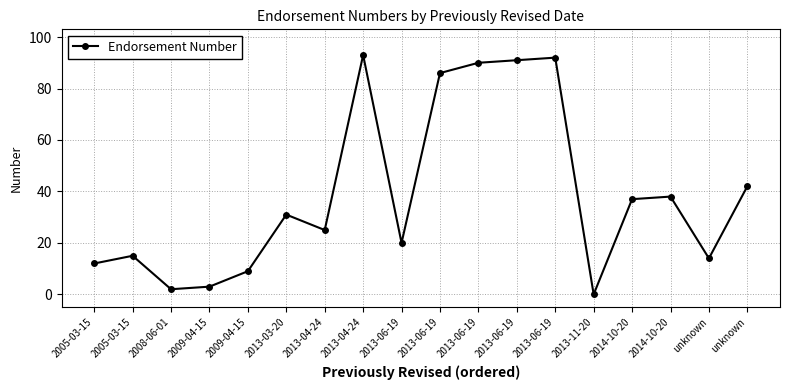

Rank the categories by value from highest to lowest.

2013-04-24, 2013-06-19, 2013-06-19, 2013-06-19, 2013-06-19, unknown, 2014-10-20, 2014-10-20, 2013-03-20, 2013-04-24, 2013-06-19, 2005-03-15, unknown, 2005-03-15, 2009-04-15, 2009-04-15, 2008-06-01, 2013-11-20